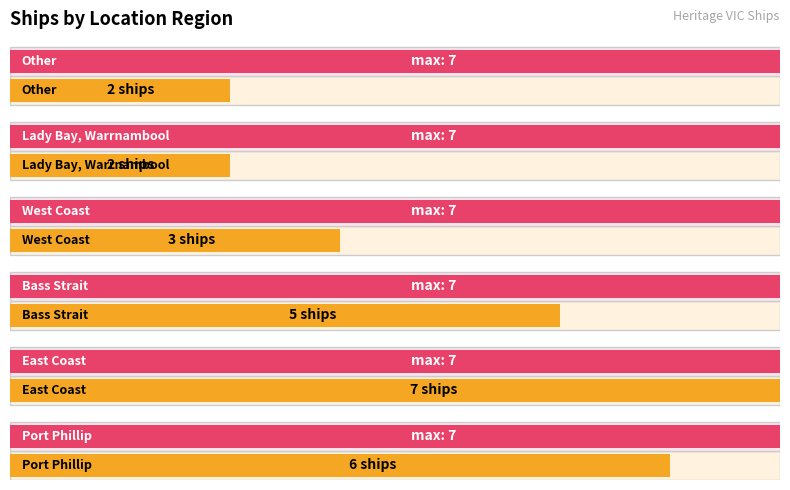

What is the smallest value displayed?

2